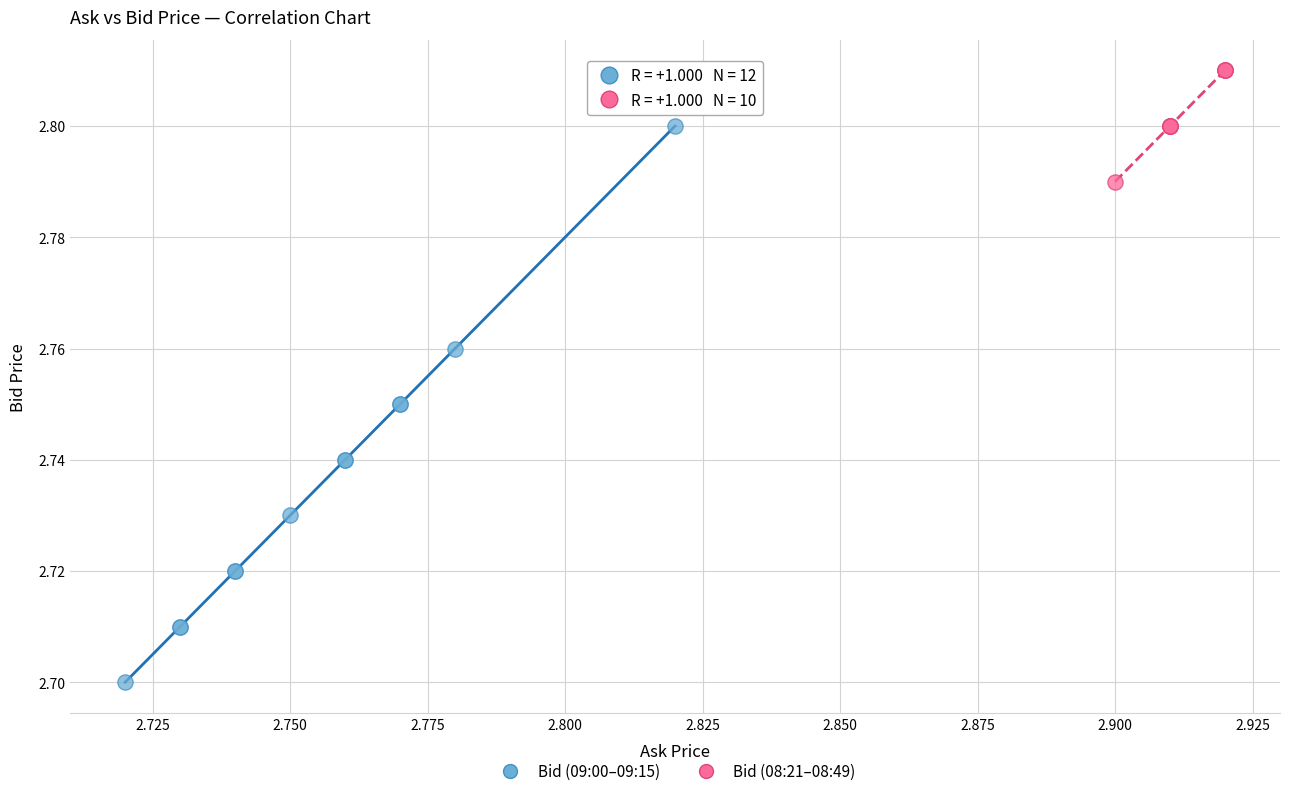

Which series contains the lowest Y value?

Bid (09:00–09:15)